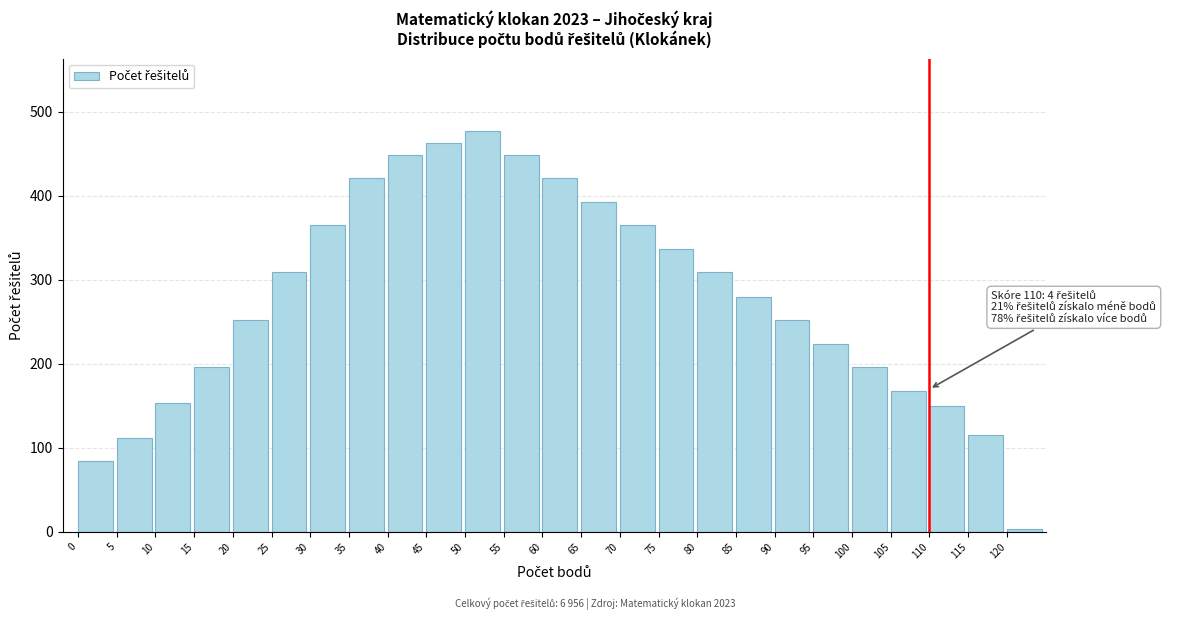

Reading left to right, what are all the values shown in this chart?

84	112	154	196	252	309	365	421	449	463	477	449	421	393	365	337	309	280	252	224	196	168	150	116	3